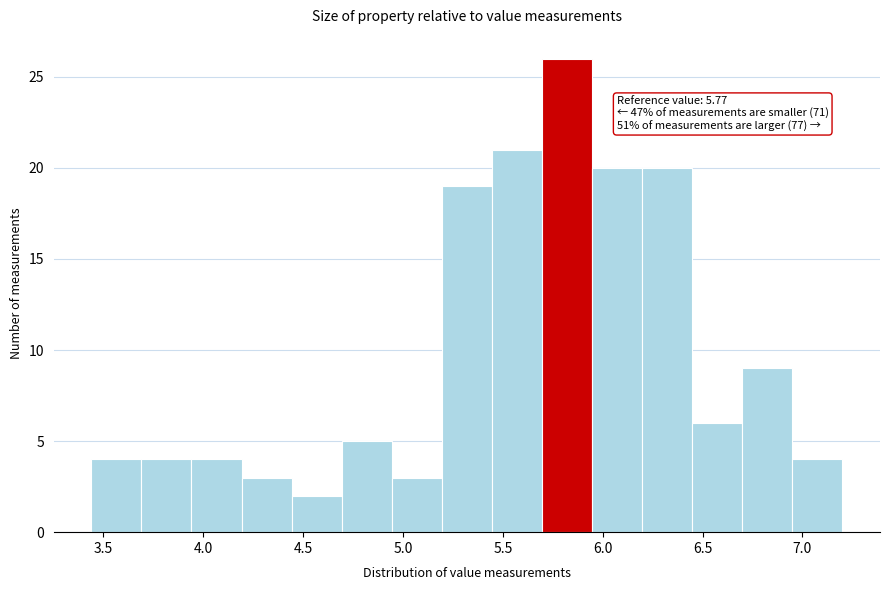

Which range on the x-axis has the tallest bar?

5.70 to 5.95